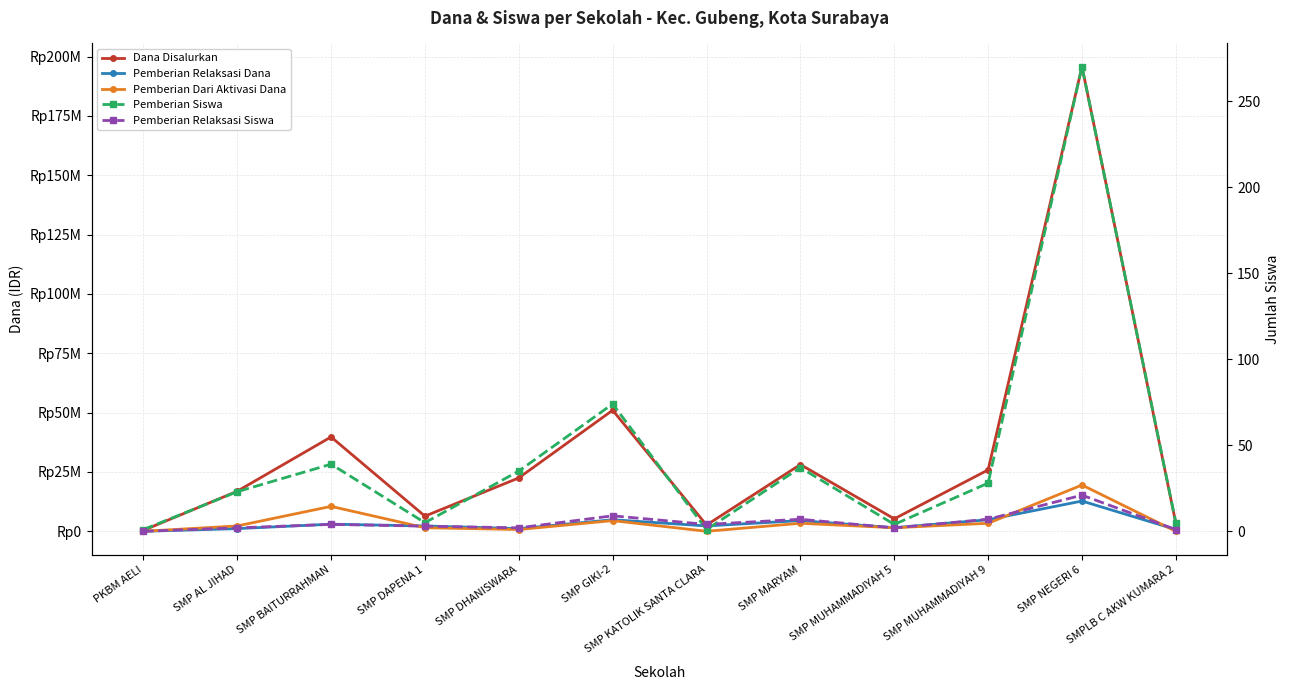

What position from the left is SMP GIKI-2?

6